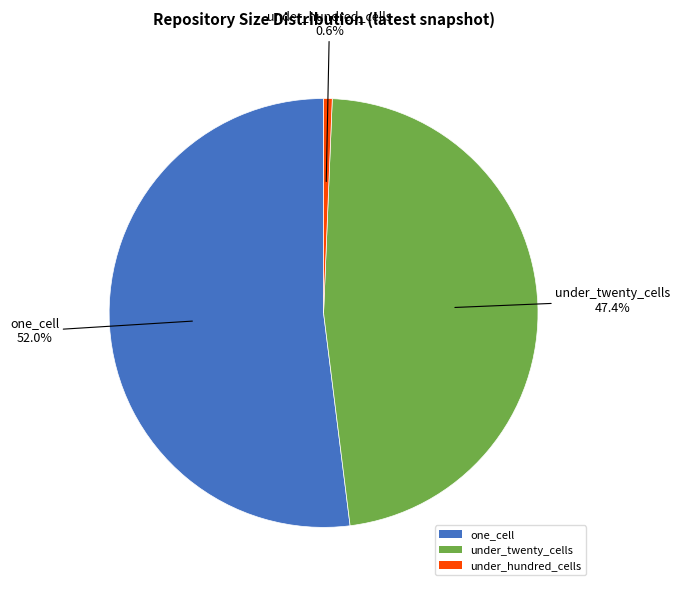

Which category has the biggest portion of the pie?

one_cell